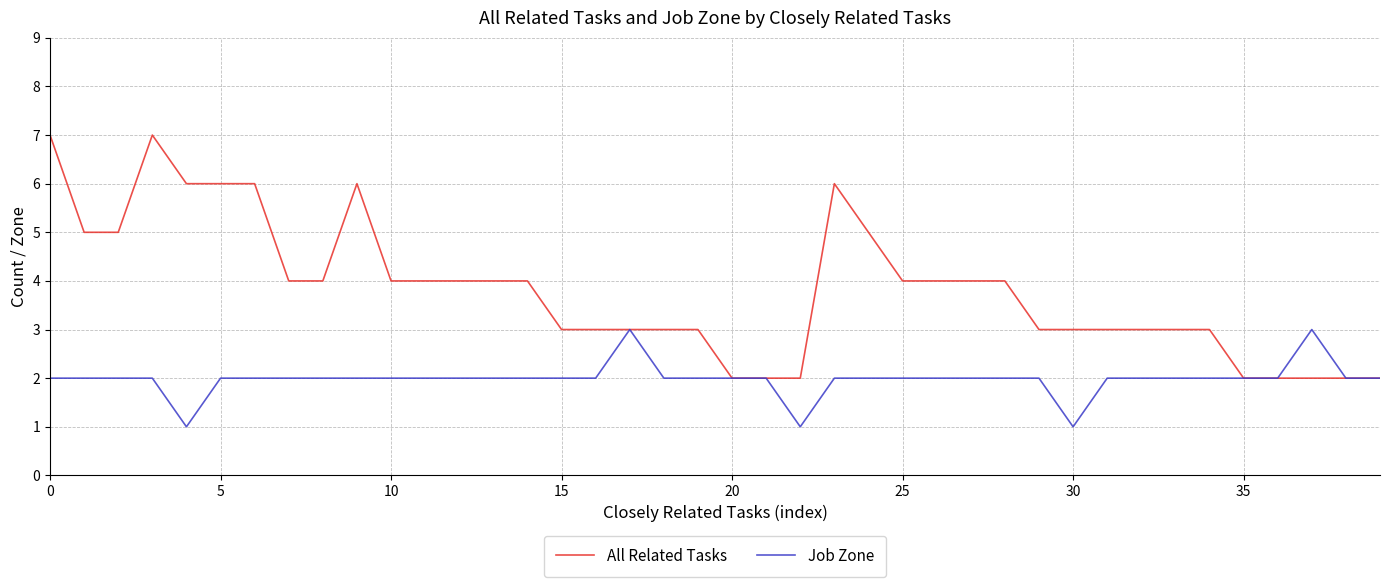

How many lines are shown in the chart?

2